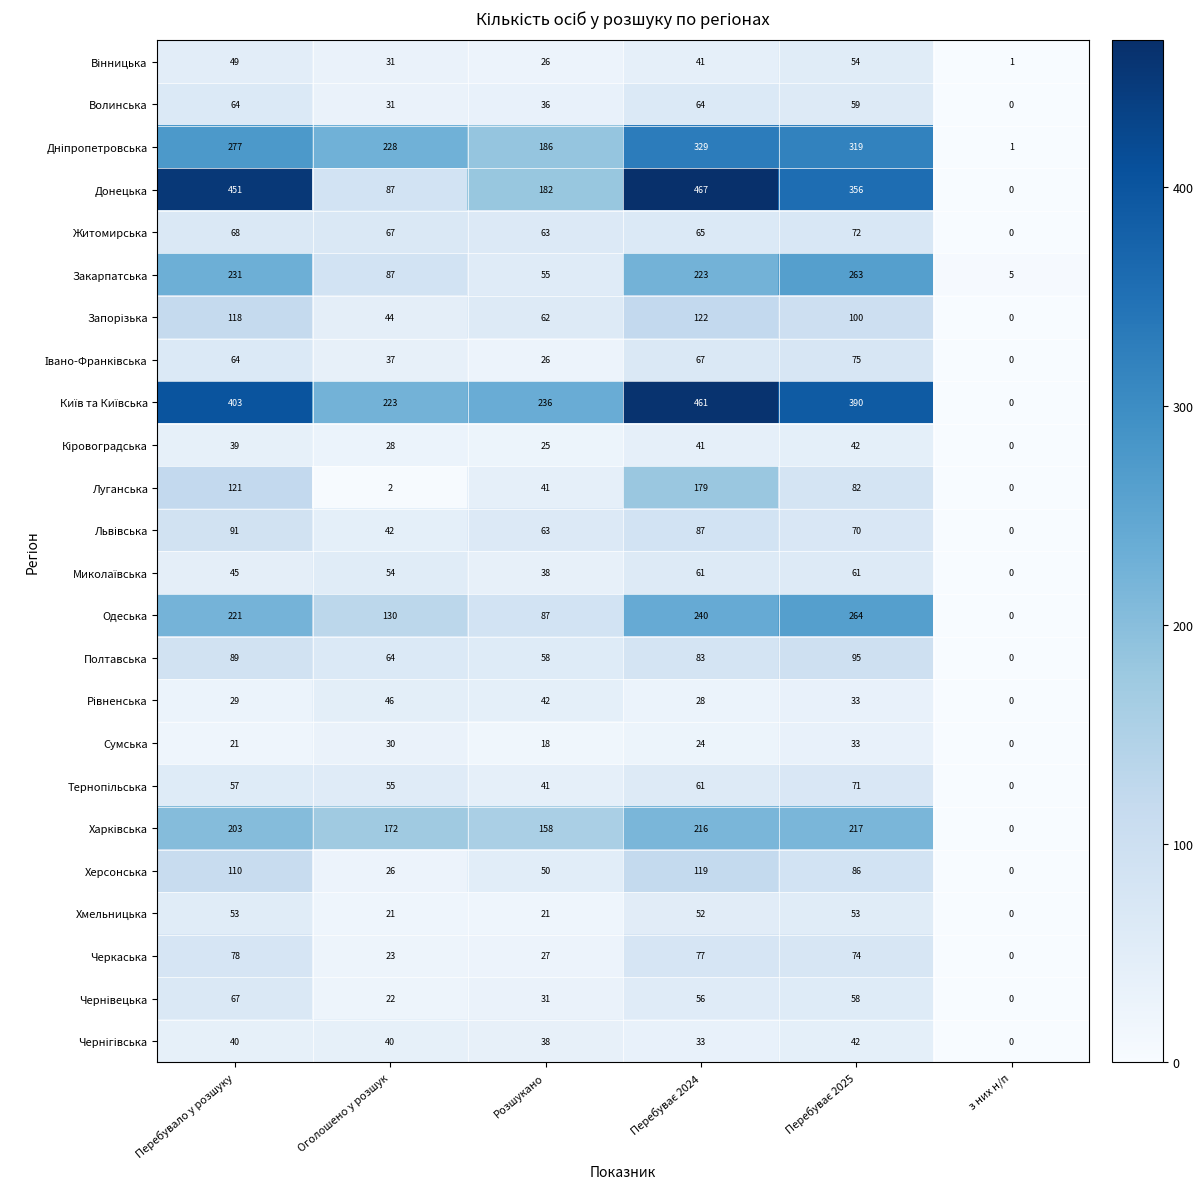

At how many categories does at least one series exceed 138?

5